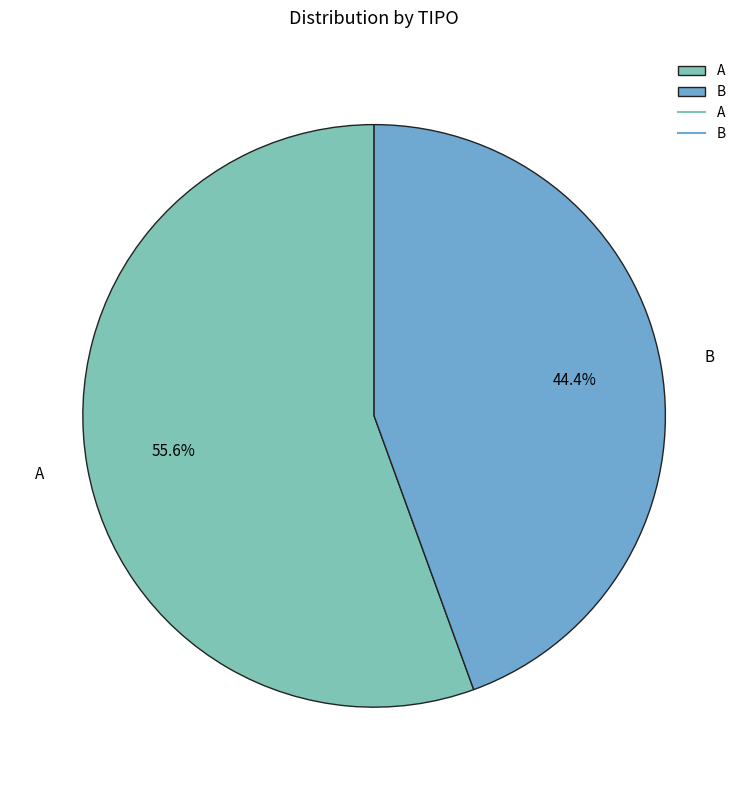

To the nearest percent, what is the difference between the largest and smallest slice percentages?

11%